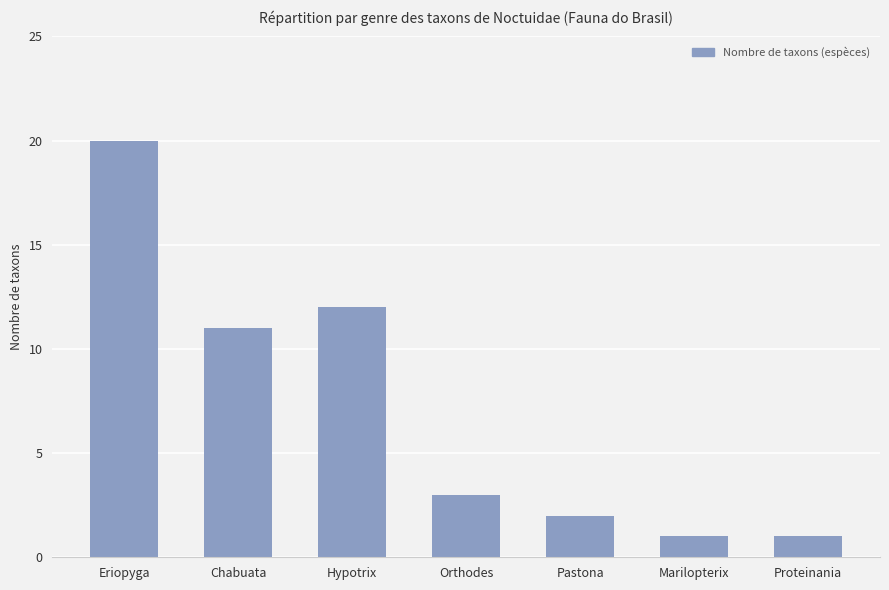

What is the smallest value displayed?

1